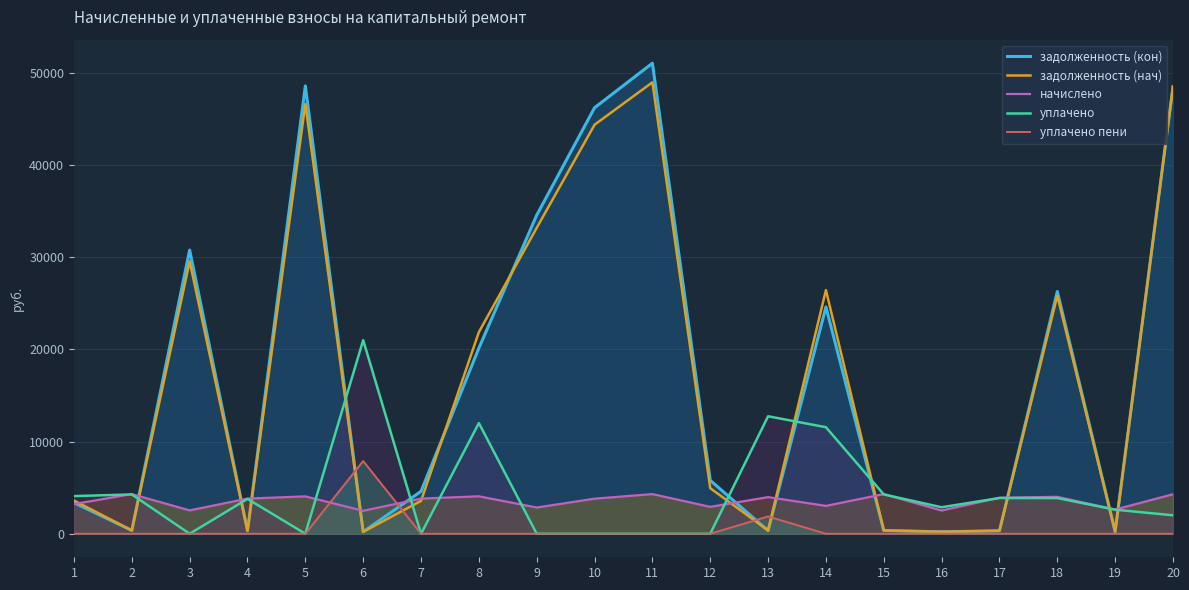

How many series are shown in this chart?

5